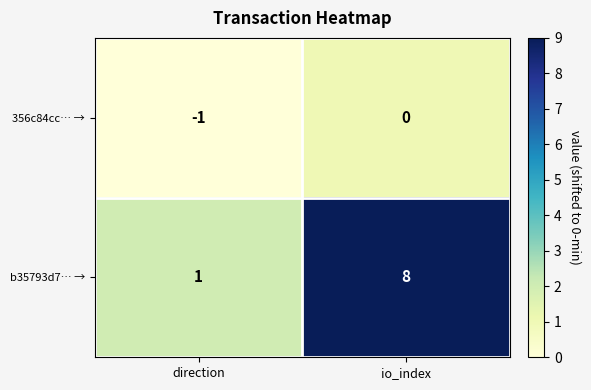

Which series has the largest total across all categories?

b35793d7… →